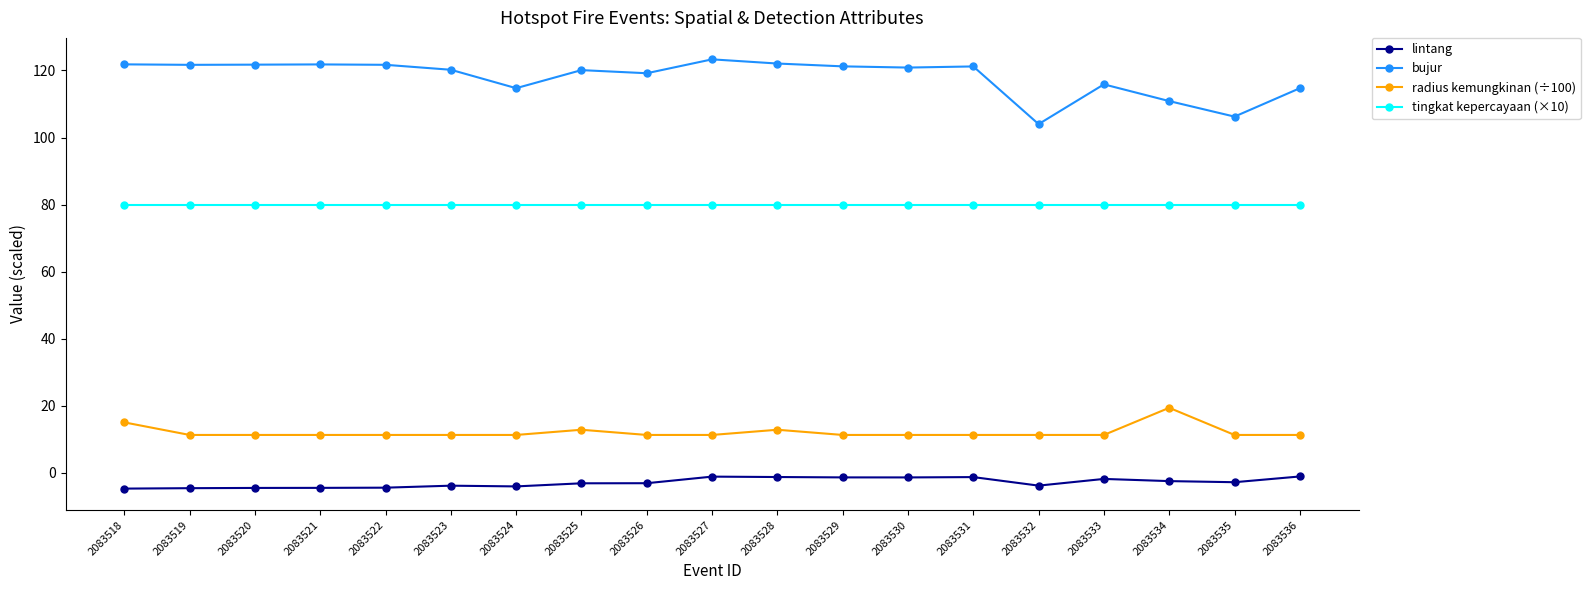

Rank the series at 2083528 from lowest to highest value.

lintang, radius kemungkinan (÷100), tingkat kepercayaan (×10), bujur